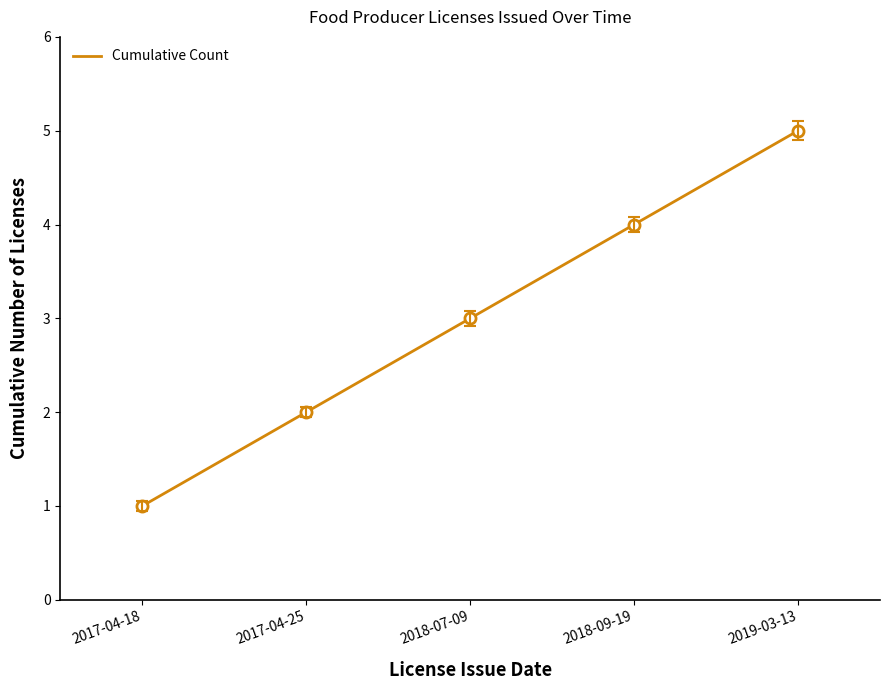

Read the value at 2017-04-18.

1